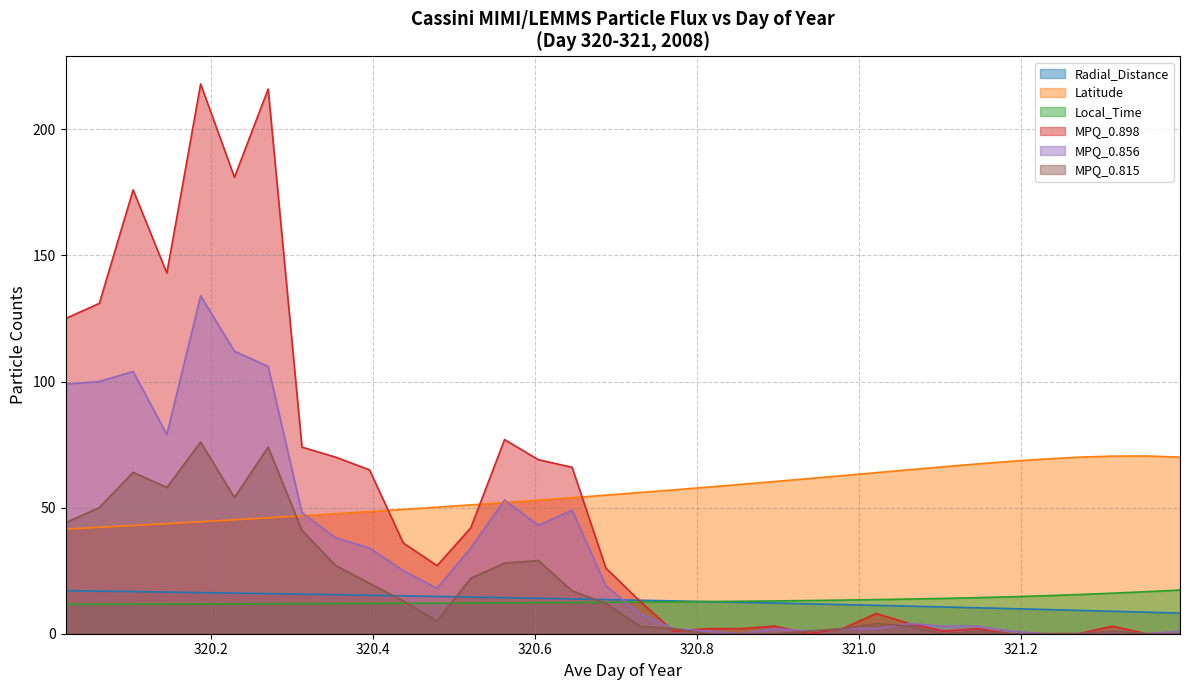

Between 320.0625 and 320.0208, which is larger?

320.0208